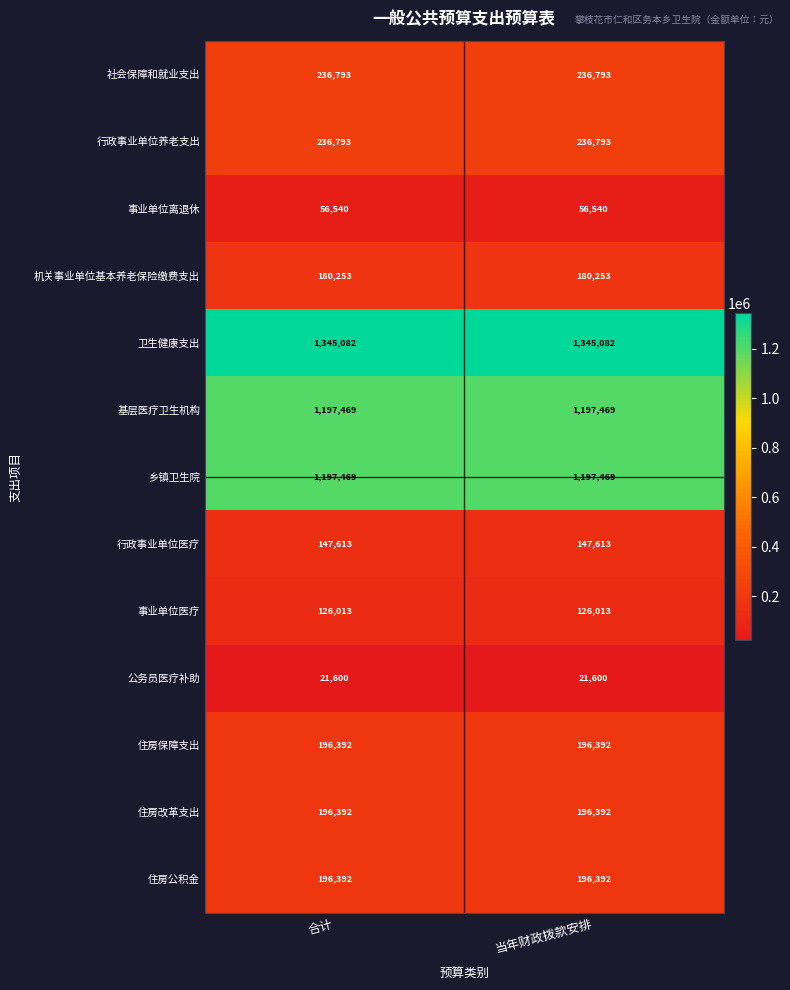

What is the average value of the 住房保障支出 series?

196392